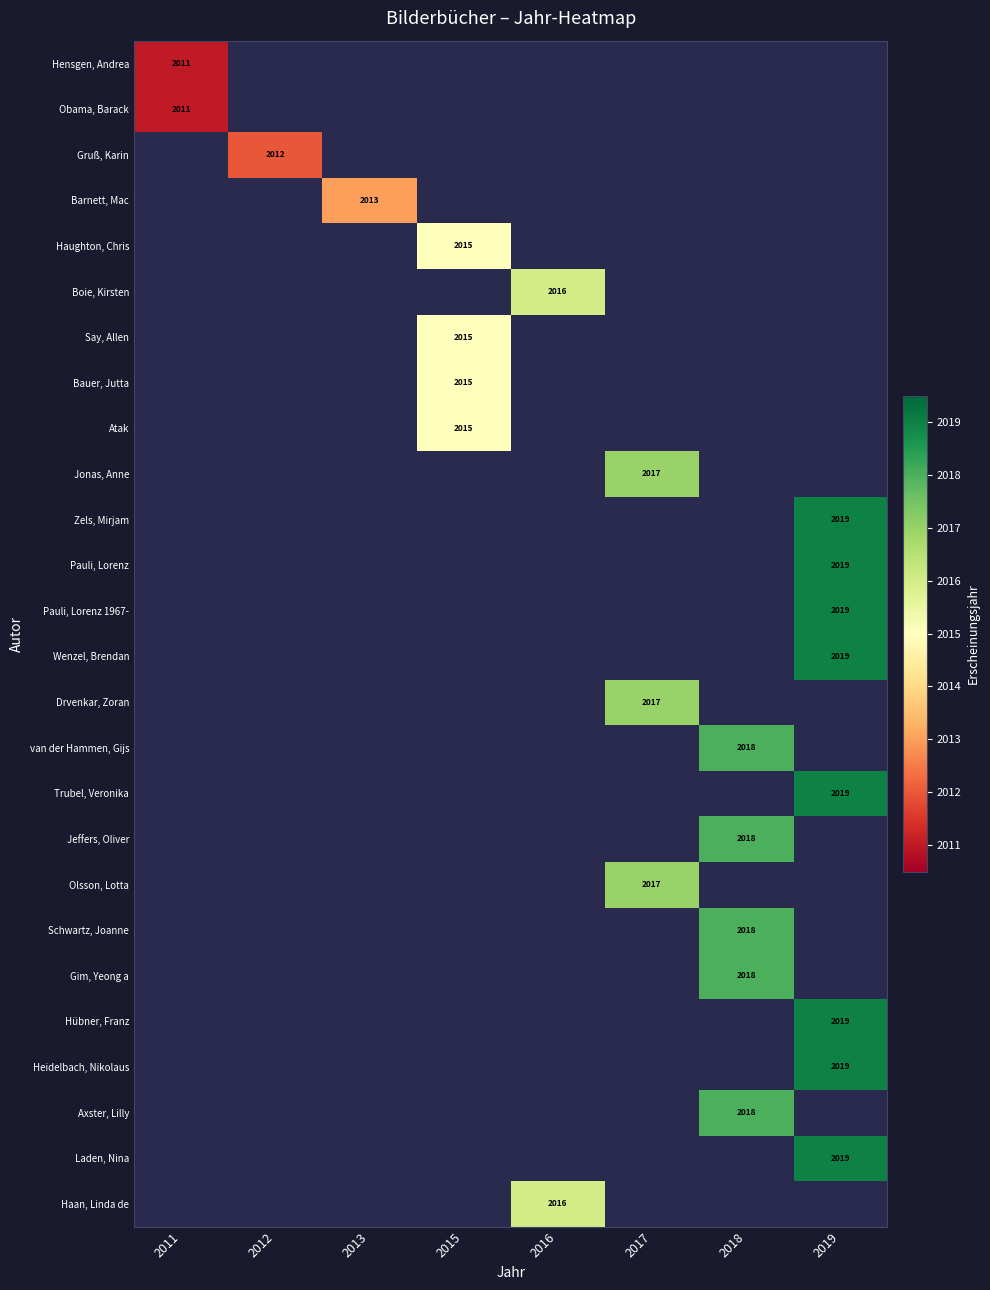

Is it true that Hübner, Franz equals 2019 at 2019?

True